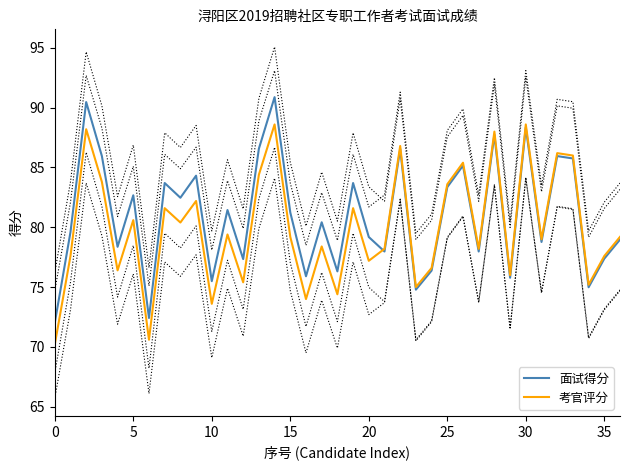

True or false: 考官评分 has more than 1 points higher than both neighbors.

True